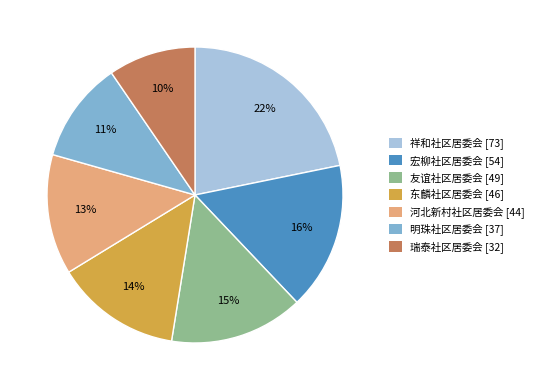

What percentage is the 明珠社区居委会 slice, to the nearest percent?

11%